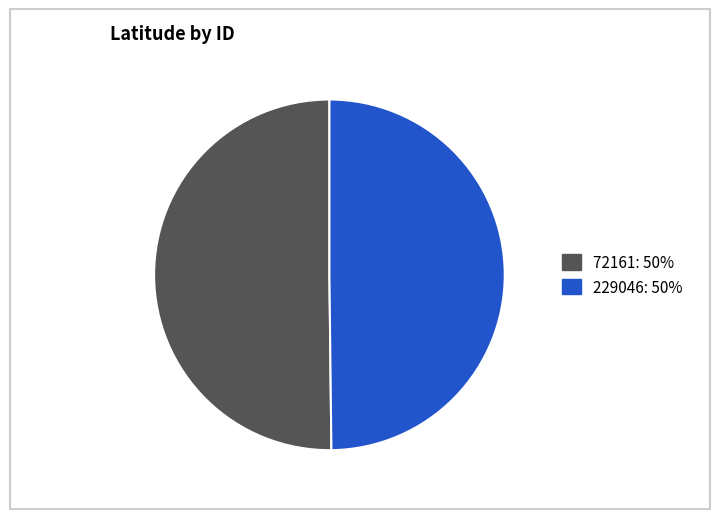

Do 229046: 50% and 72161: 50% together represent more than half of the pie?

Yes